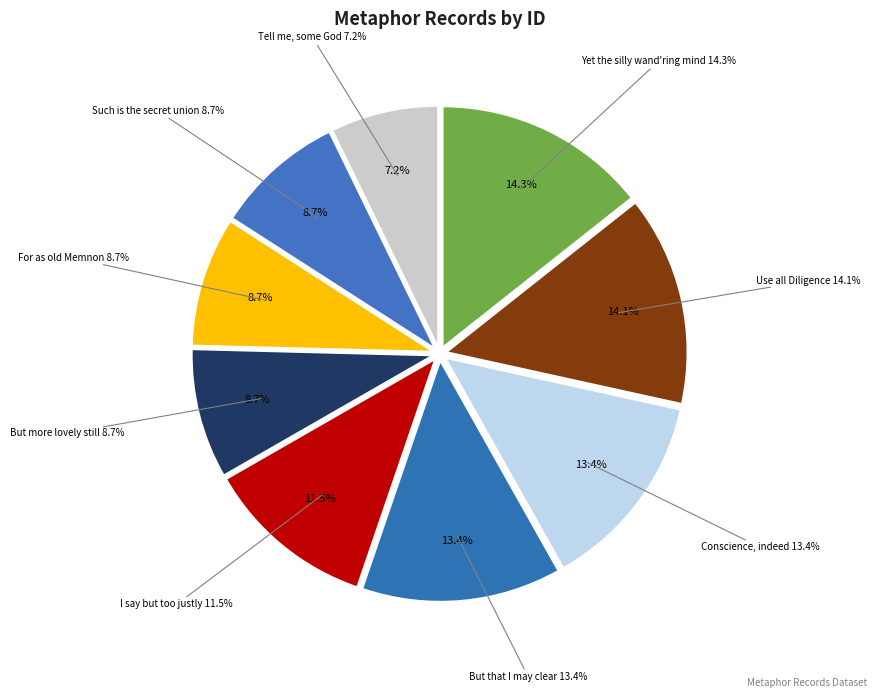

What is the smallest slice in the pie chart?

Tell me, some God (id:11971)